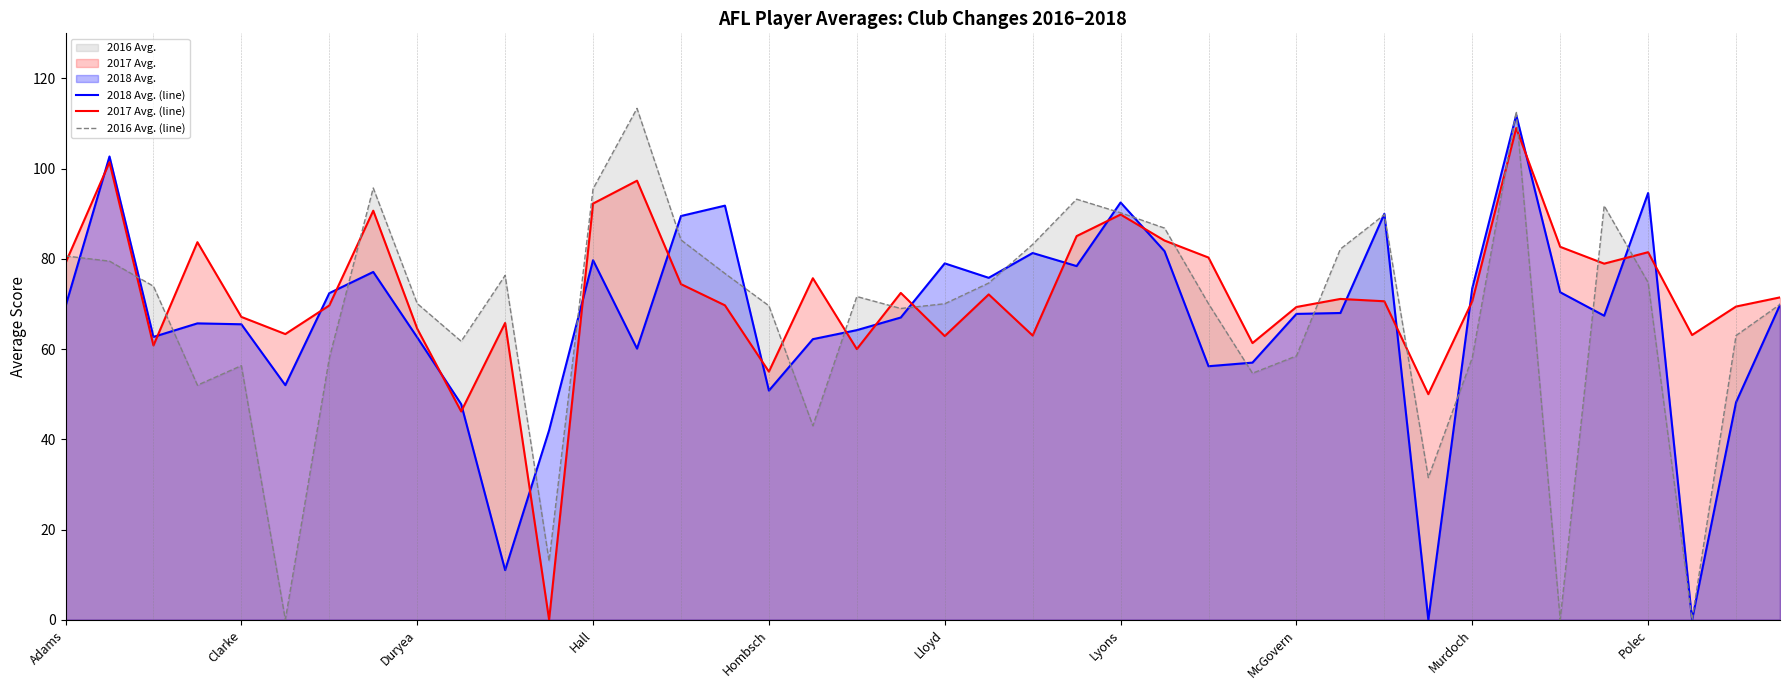

The 2016 Avg. (line) series shows 48.2 at Duryea. True or false?

False